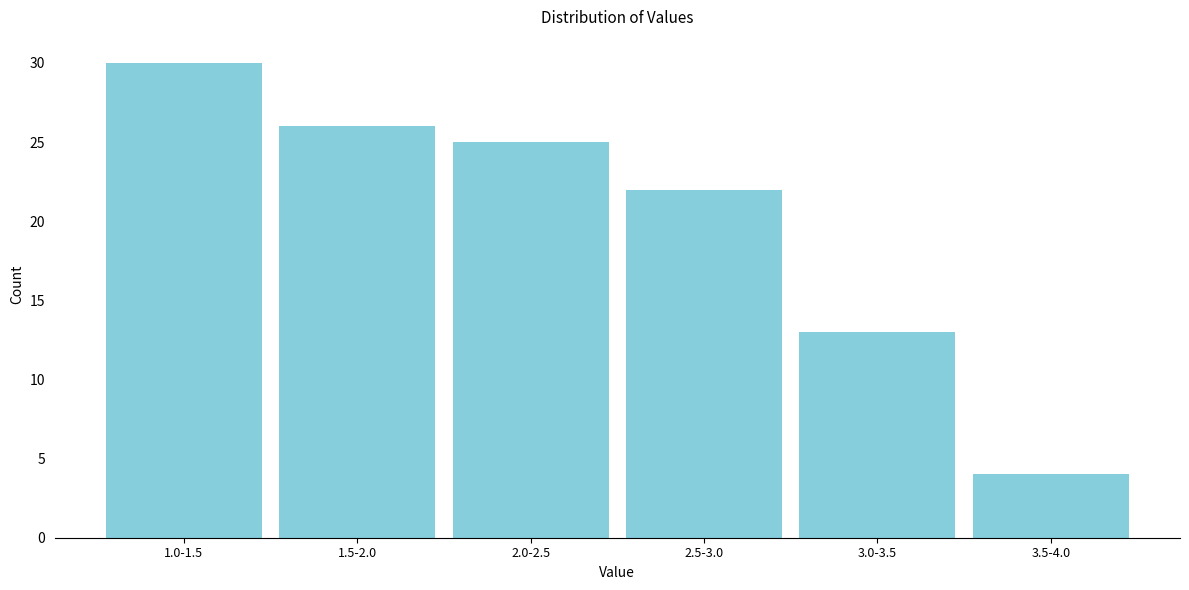

Reading left to right, extract all data points from this chart.

30	26	25	22	13	4